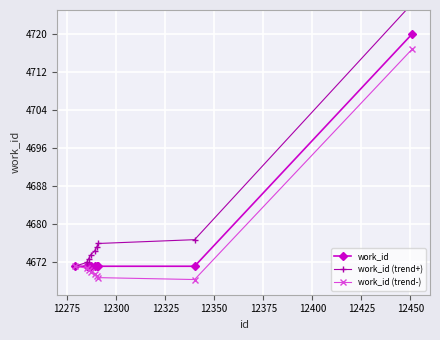

Which series has the largest range (max minus min)?

work_id (trend+)